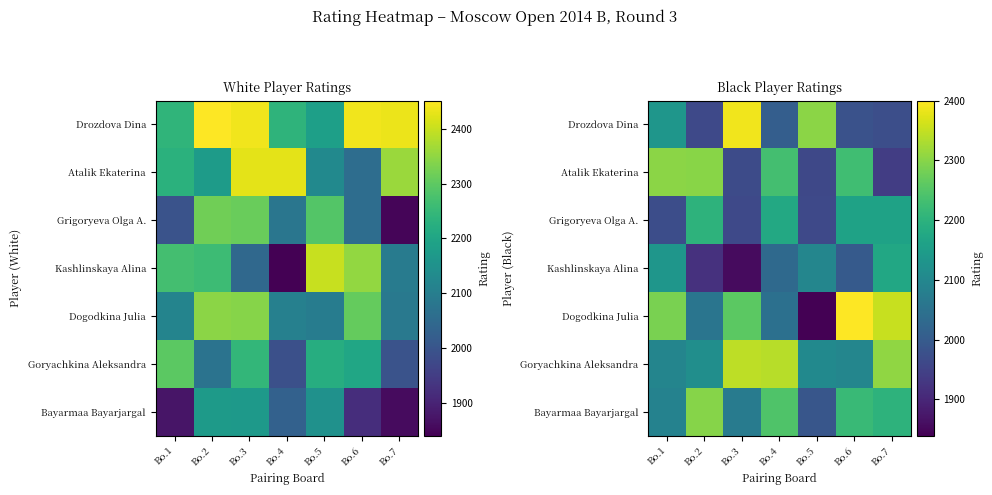

The value of Dogodkina Julia at Bo.5 is 2713. True or false?

False